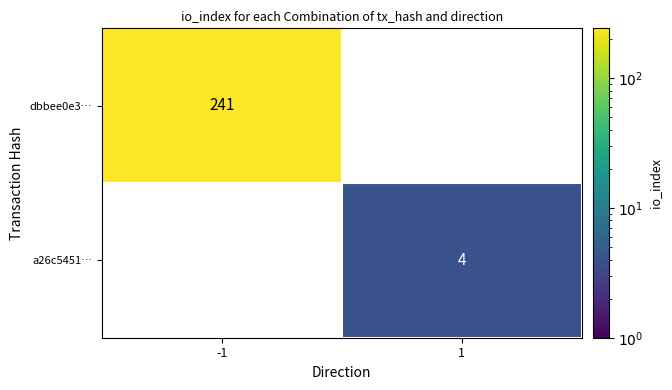

The value of dbbee0e3… at -1 is 111. True or false?

False